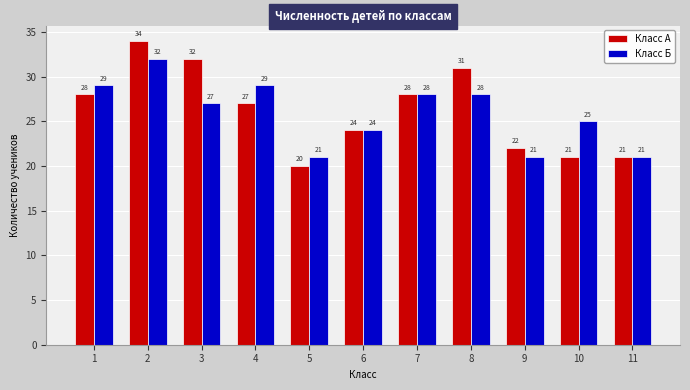

What are all the series names shown in the legend?

Класс А, Класс Б